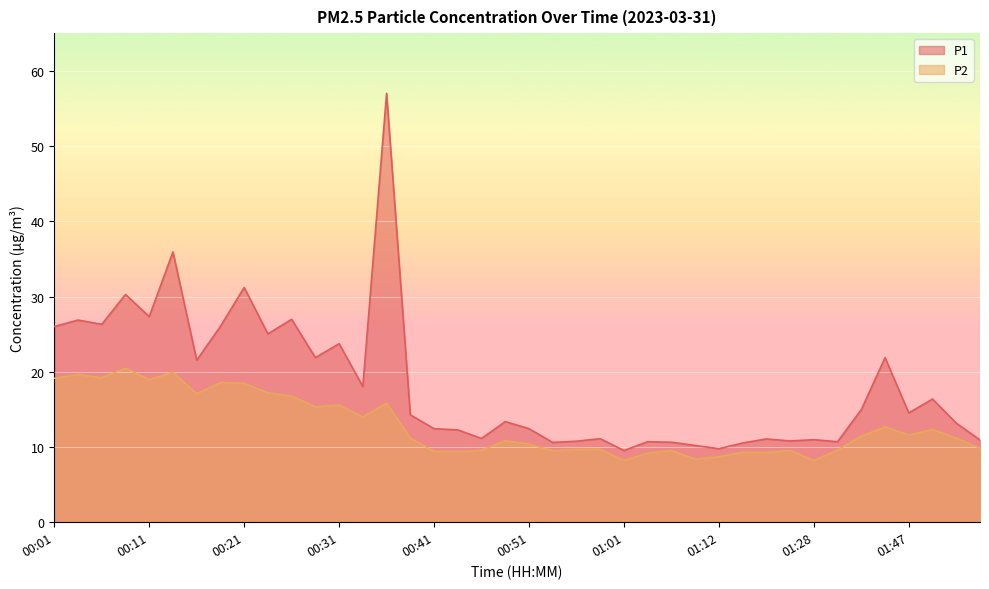

At which category does P2 reach its first local valley?

00:06